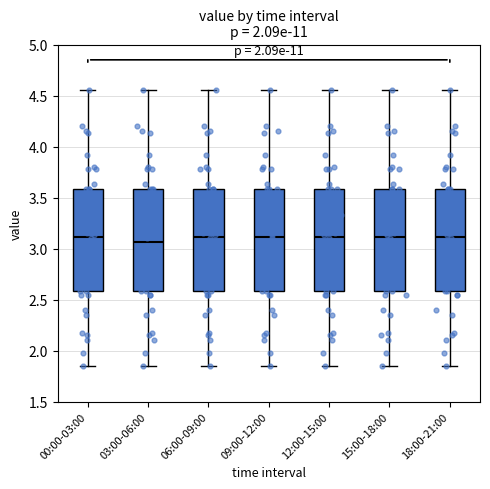

Reading left to right, transcribe this box plot: for each box, give where its median line is, the range the box spans, and where its two whiskers end, as read against the y-axis. The values are not printed on the chart, so give them approximately, as read against the axis.

00:00-03:00: median 3.10, box 2.60 to 3.60, whiskers 1.85 to 4.55
03:00-06:00: median 3.05, box 2.60 to 3.60, whiskers 1.85 to 4.55
06:00-09:00: median 3.10, box 2.60 to 3.60, whiskers 1.85 to 4.55
09:00-12:00: median 3.10, box 2.60 to 3.60, whiskers 1.85 to 4.55
12:00-15:00: median 3.10, box 2.60 to 3.60, whiskers 1.85 to 4.55
15:00-18:00: median 3.10, box 2.60 to 3.60, whiskers 1.85 to 4.55
18:00-21:00: median 3.10, box 2.60 to 3.60, whiskers 1.85 to 4.55